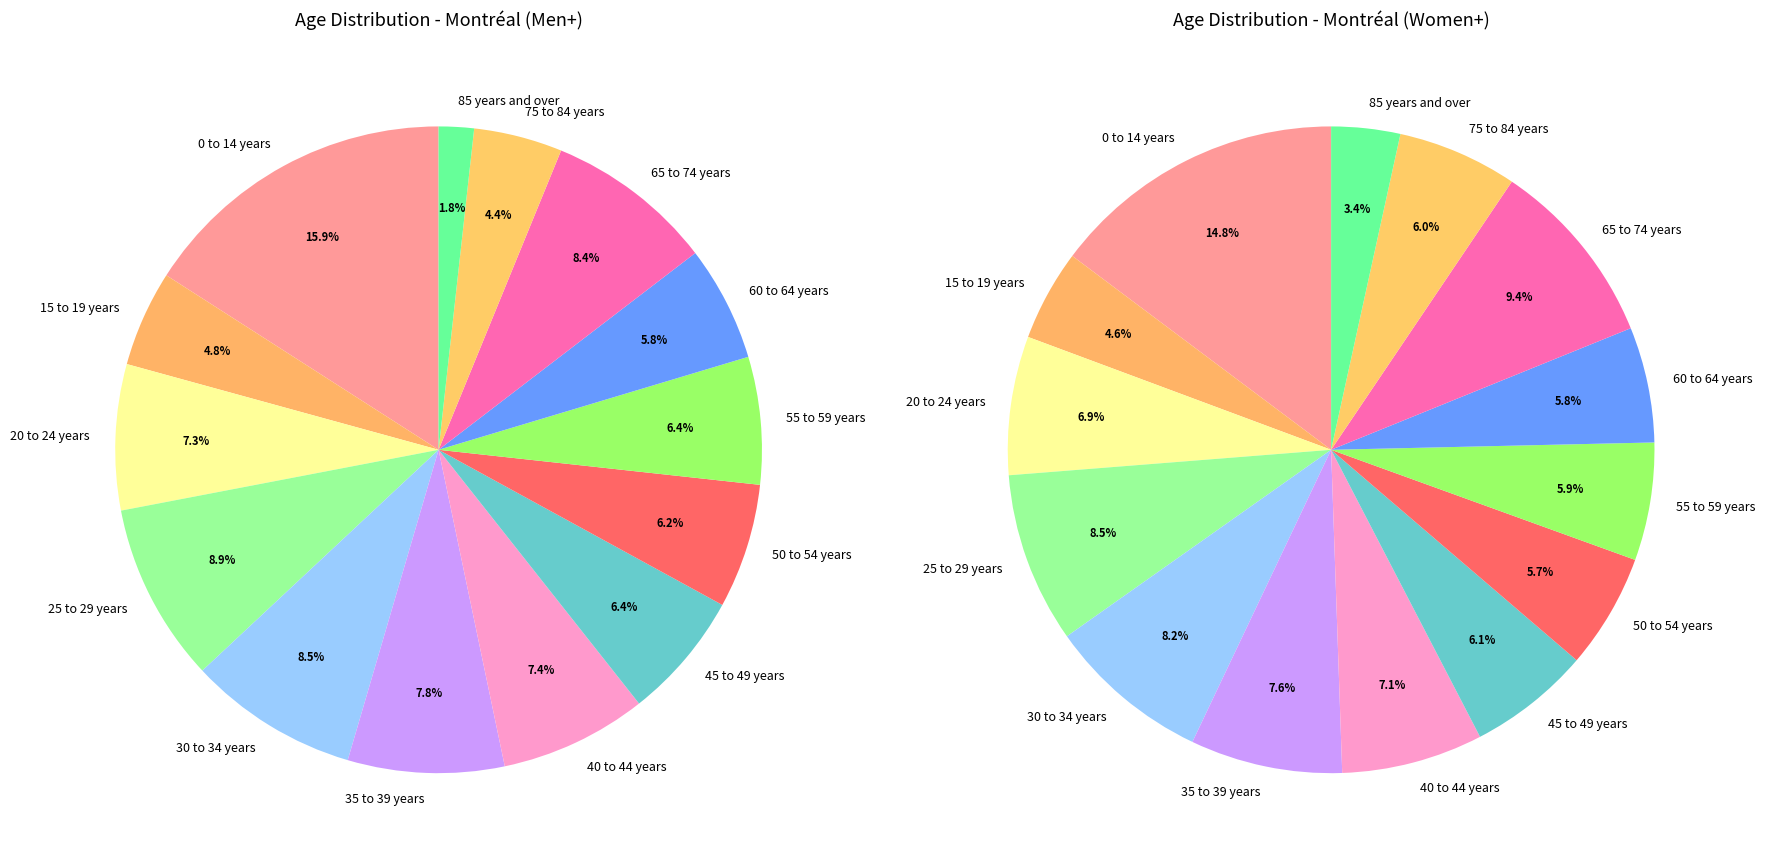

Does 30 to 34 years represent more than half of the total?

No